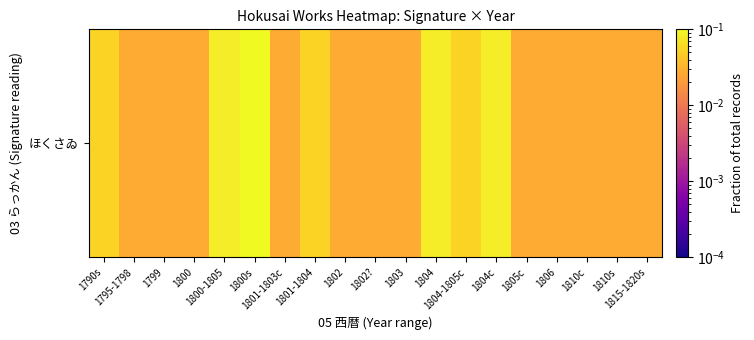

List the labels in order of value, largest first.

1800s, 1800-1805, 1804, 1804c, 1790s, 1801-1804, 1804-1805c, 1795-1798, 1799, 1800, 1801-1803c, 1802, 1802?, 1803, 1805c, 1806, 1810c, 1810s, 1815-1820s